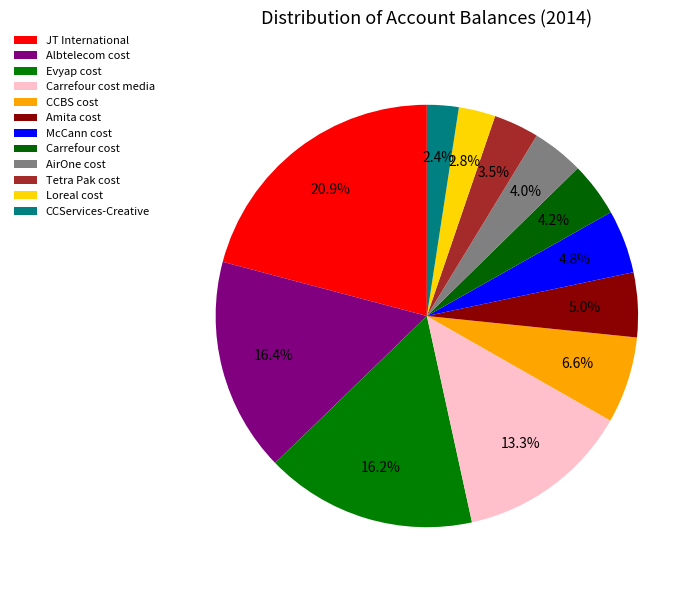

To the nearest percent, what is the combined percentage of Carrefour cost and Evyap cost?

20%